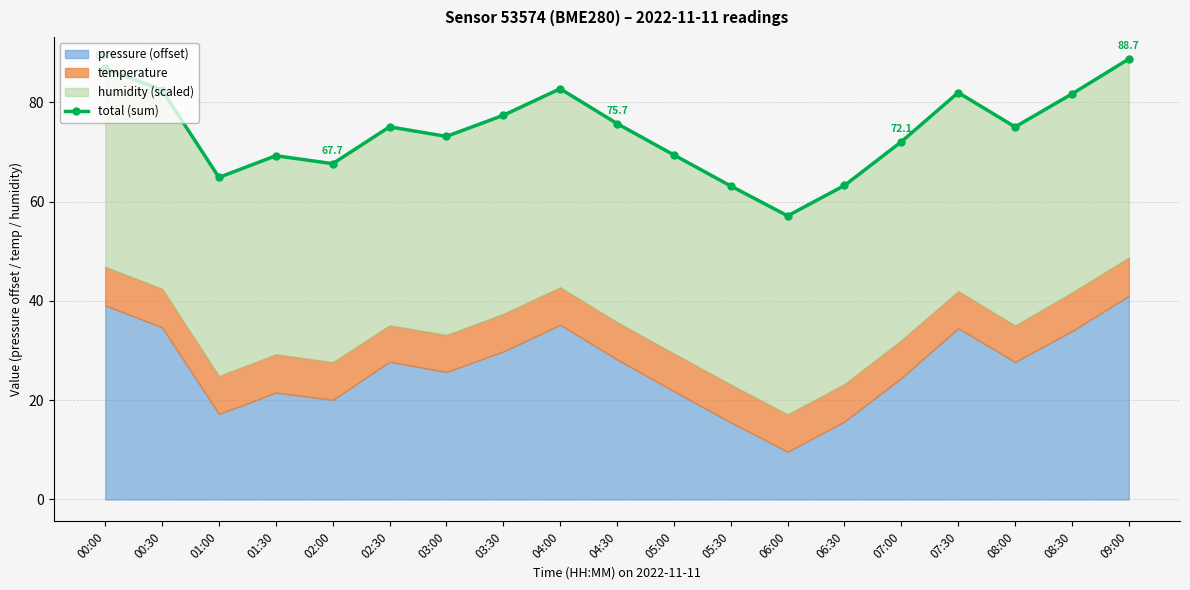

Where does the data first go above 75?

00:00